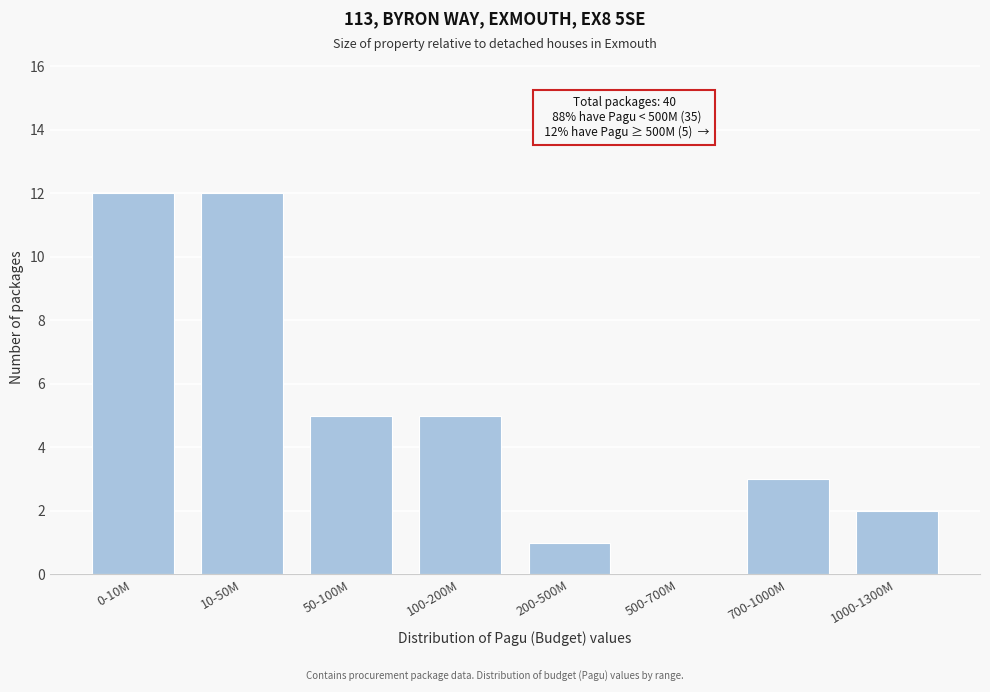

Reading left to right, extract all data points from this chart.

0-10M=12	10-50M=12	50-100M=5	100-200M=5	200-500M=1	500-700M=0	700-1000M=3	1000-1300M=2